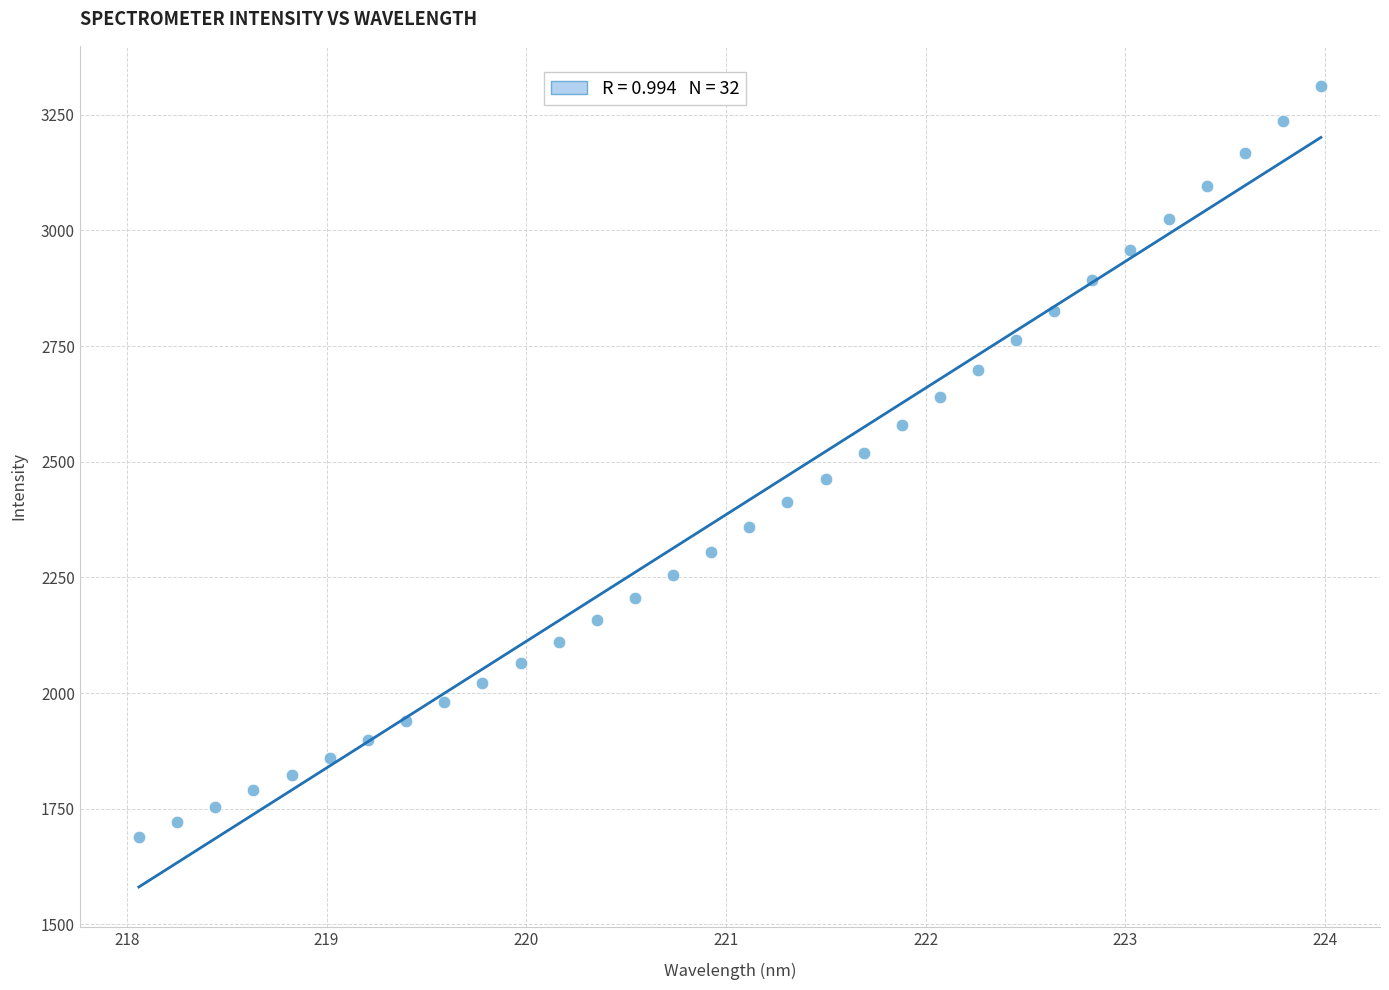

What is the range of X values (max minus min)?

5.9